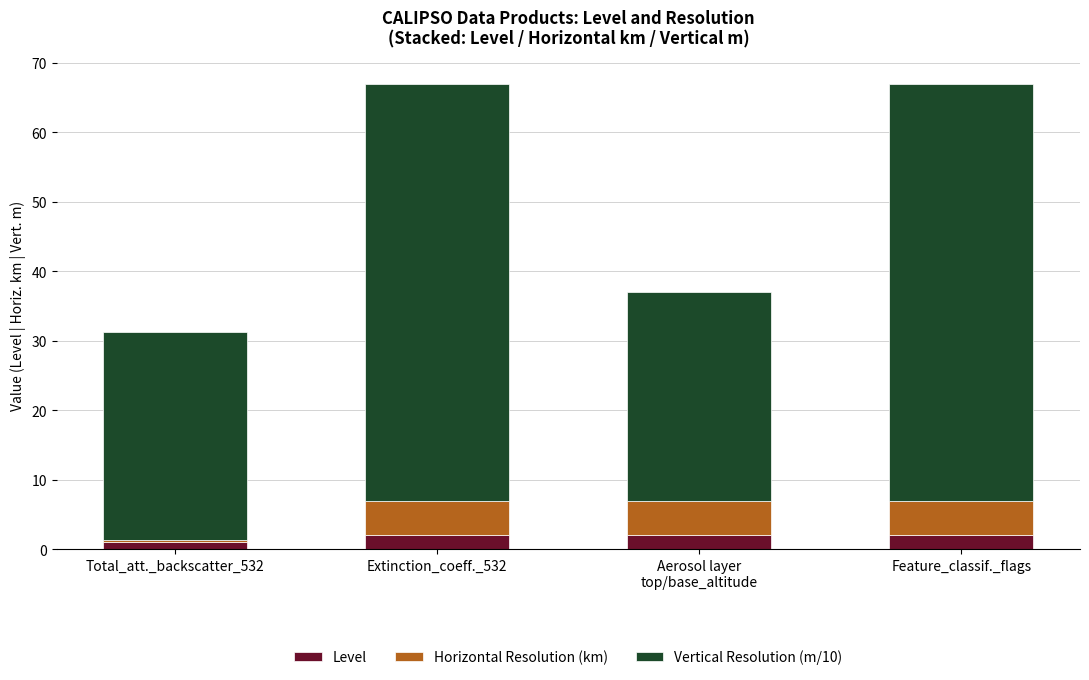

What is the average value of the Level series?

1.8